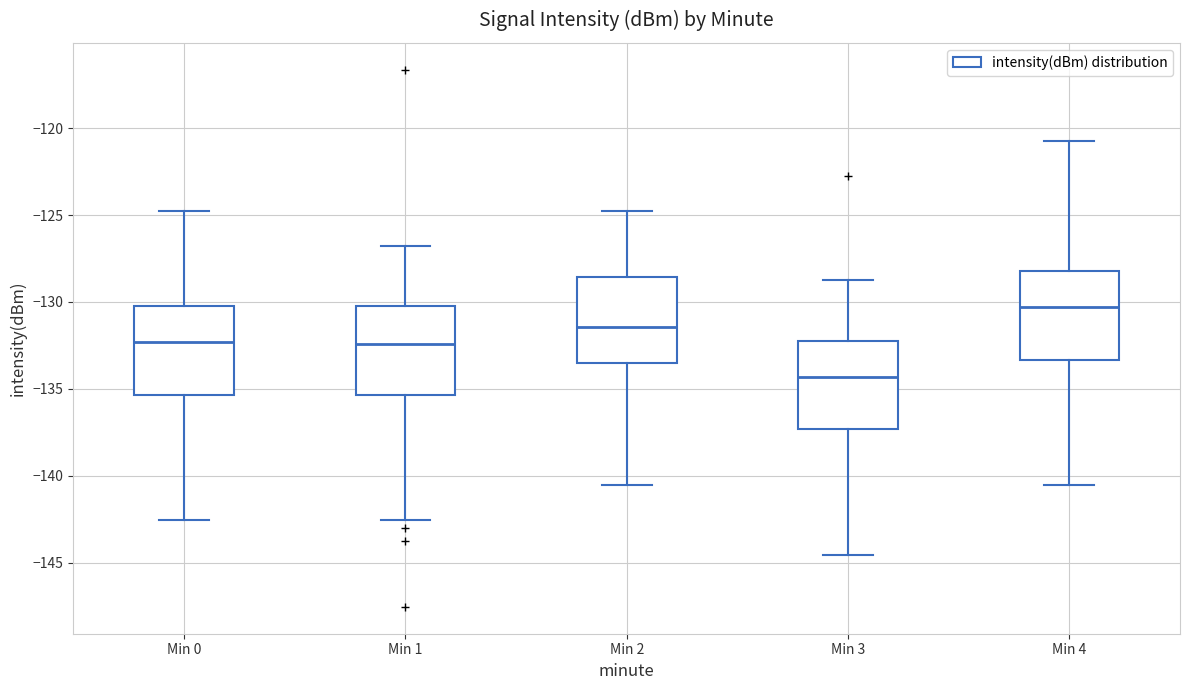

Reading left to right, read every box against the y-axis: the position of its median line, the range the box covers, and the ends of its whiskers. The values are not printed on the chart, so give them approximately, as read against the axis.

Min 0: median -132.5, box -135.5 to -130.0, whiskers -142.5 to -124.5
Min 1: median -132.5, box -135.5 to -130.0, whiskers -142.5 to -127.0
Min 2: median -131.5, box -133.5 to -128.5, whiskers -140.5 to -125.0
Min 3: median -134.5, box -137.5 to -132.0, whiskers -144.5 to -129.0
Min 4: median -130.5, box -133.5 to -128.0, whiskers -140.5 to -120.5